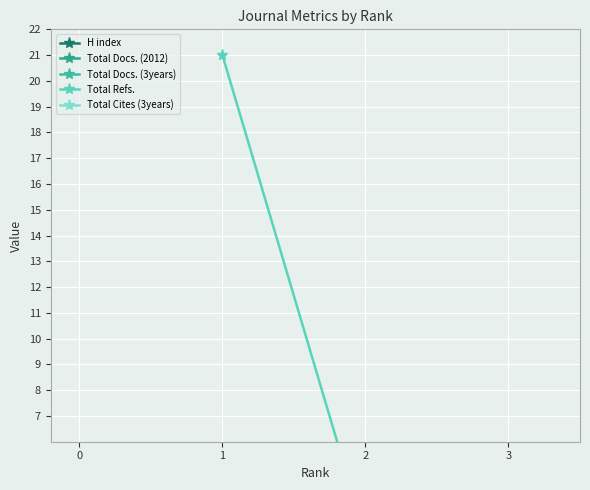

Which category has the lowest value across all series?

3